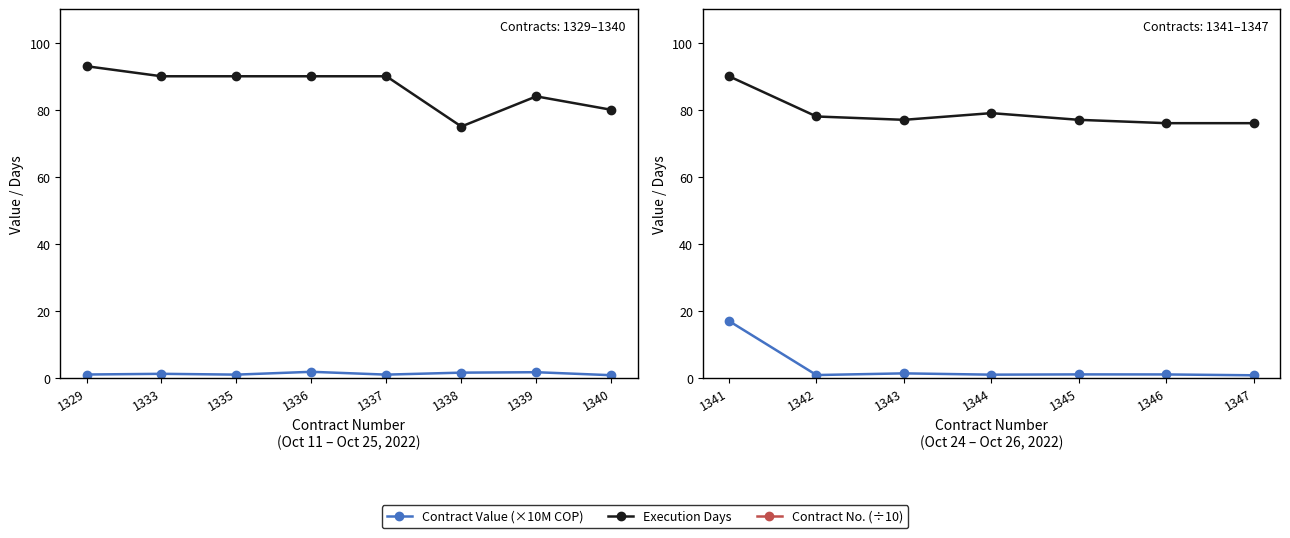

True or false: Contract No. (÷10) has a value of 69.8 at 1347.

False